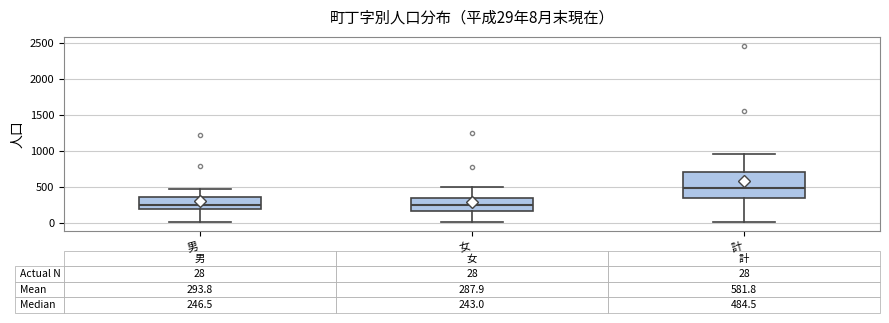

Comparing the boxes themselves (not the whiskers), which one is the tallest?

計